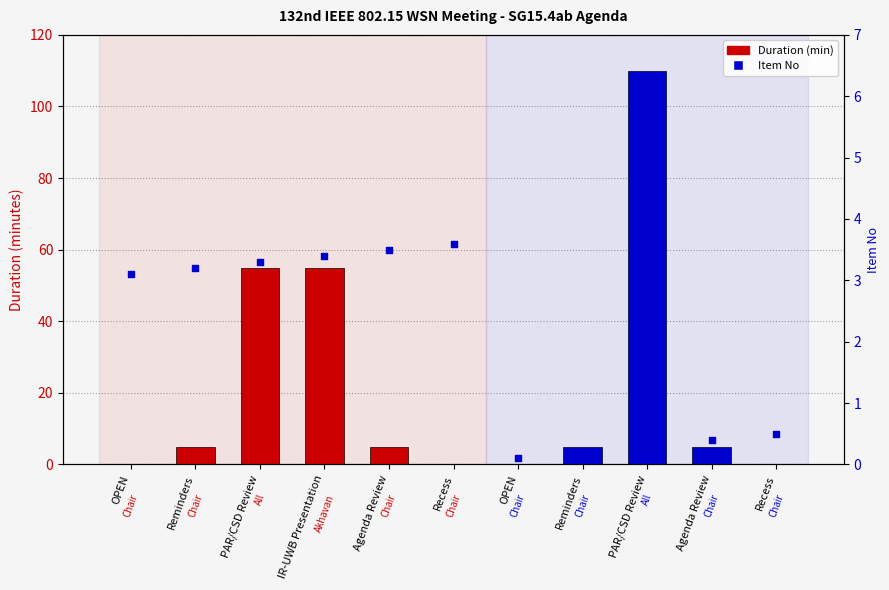

What is the change in value from PAR/CSD Review to Recess?

-2.8